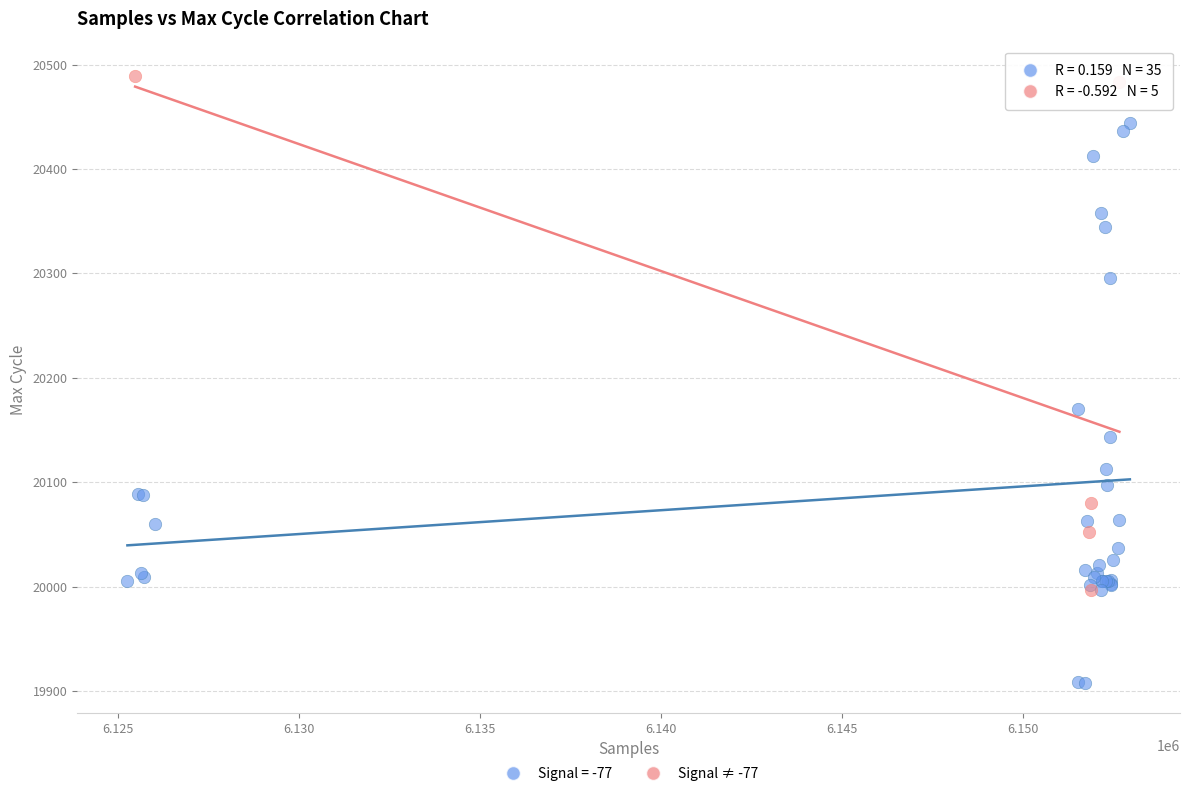

Which series contains the highest Y value?

Signal ≠ -77